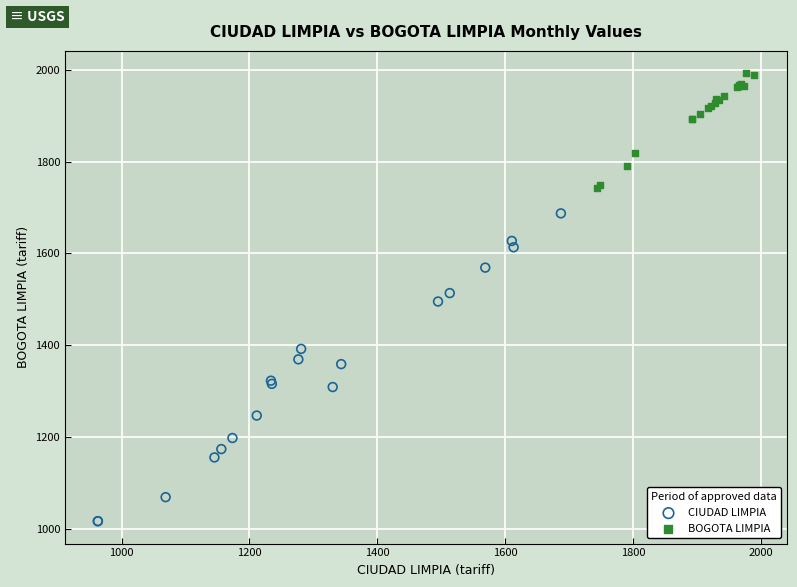

Which series reaches the minimum Y coordinate?

CIUDAD LIMPIA